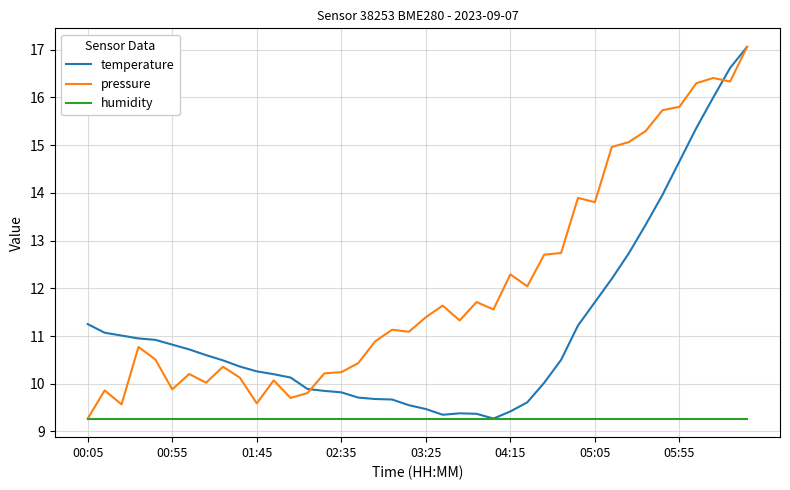

What is the smallest value displayed?

9.3